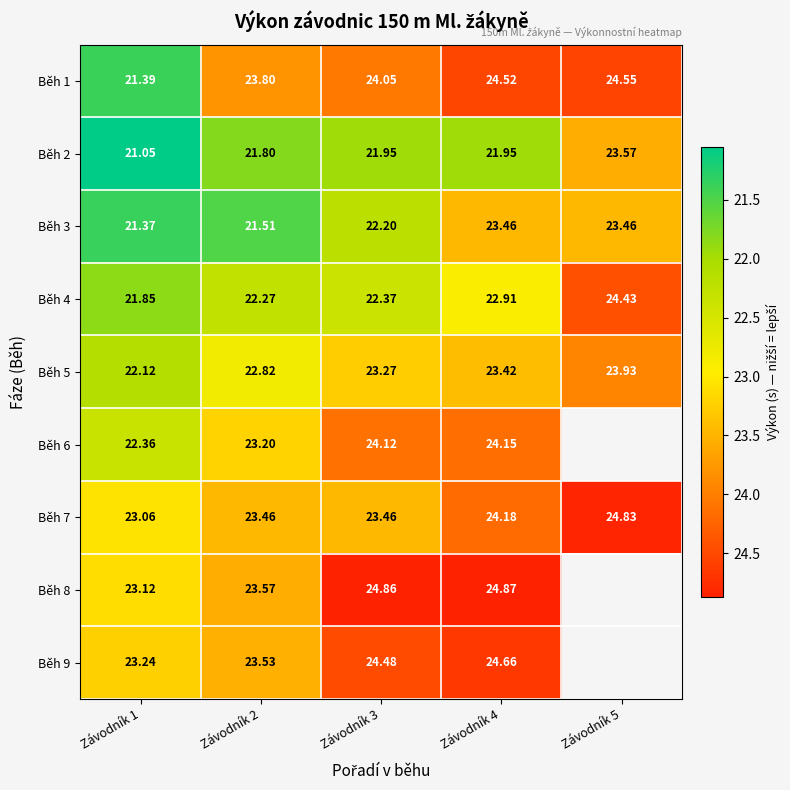

Is the value of Běh 4 at Závodník 1 greater than the value of Běh 5 at Závodník 1?

No